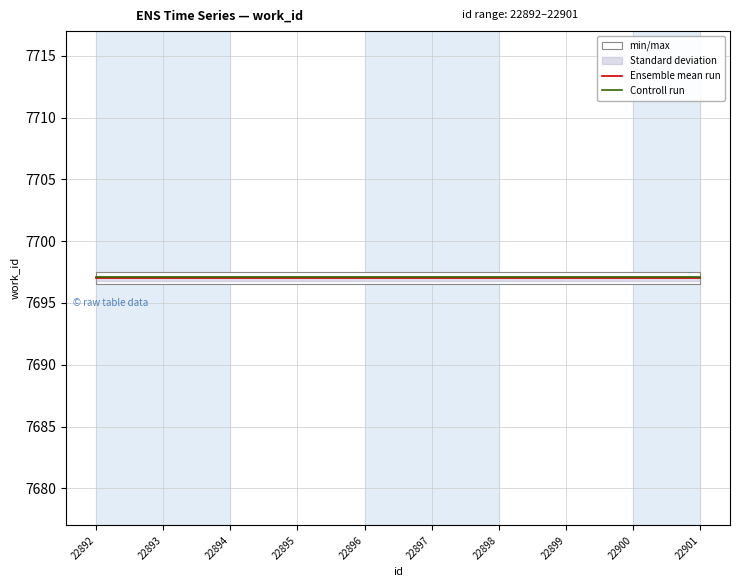

True or false: Controll run and Ensemble mean run intersect in this chart.

False